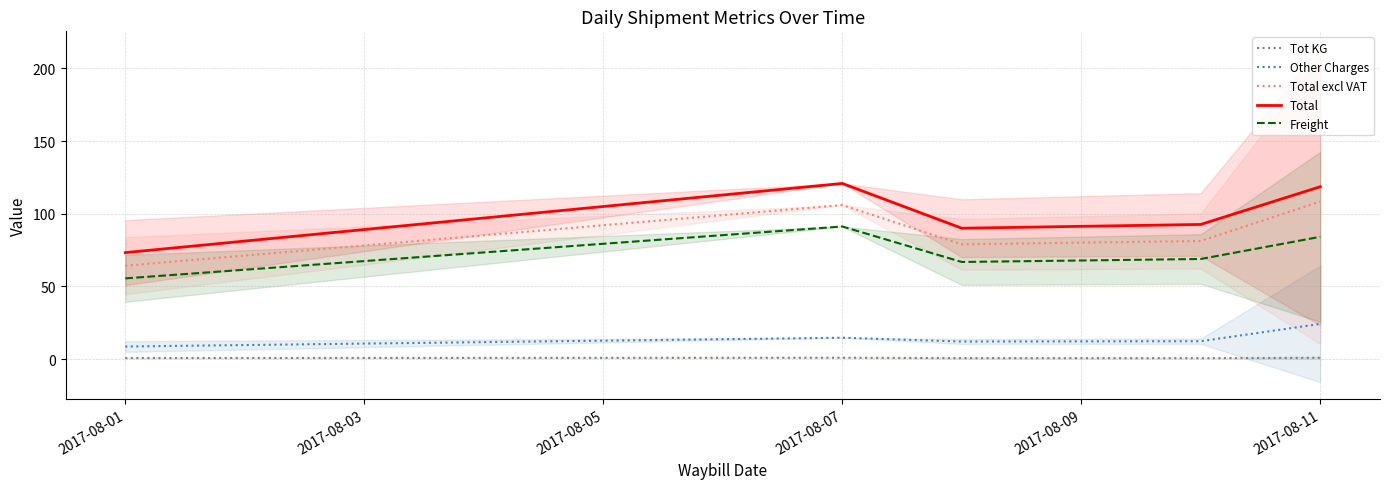

How many categories are shown in the chart?

5